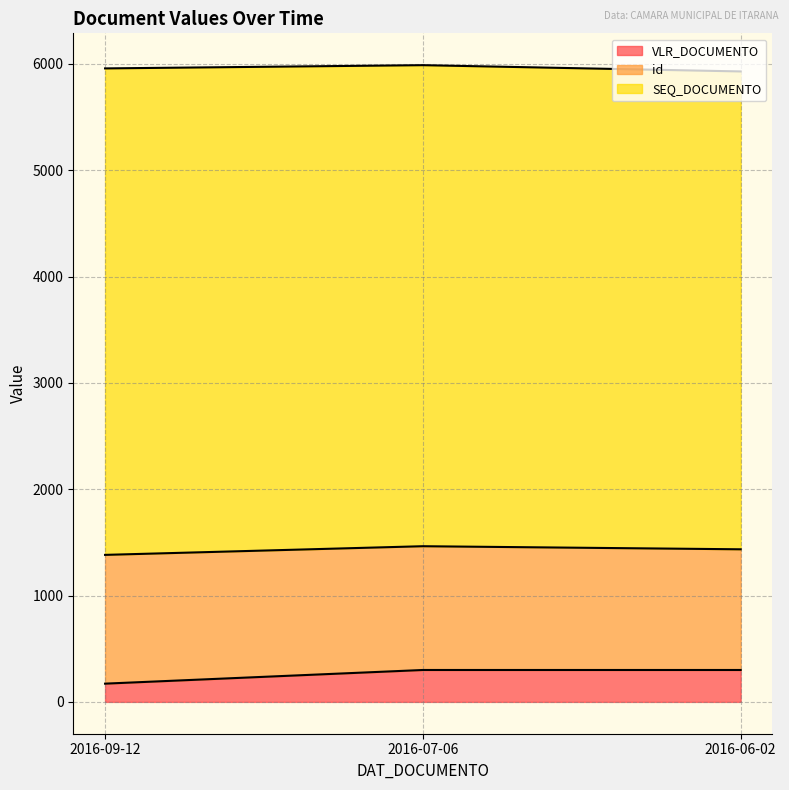

What is the maximum value for SEQ_DOCUMENTO?

4575.0